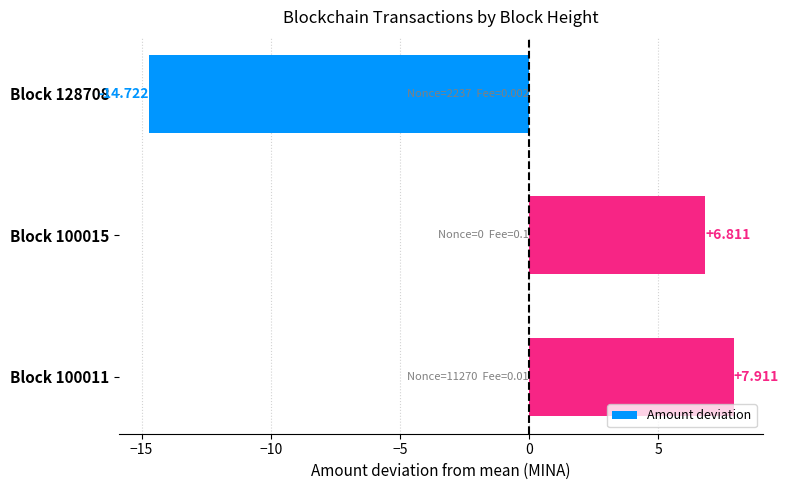

Does the chart contain any negative values?

Yes